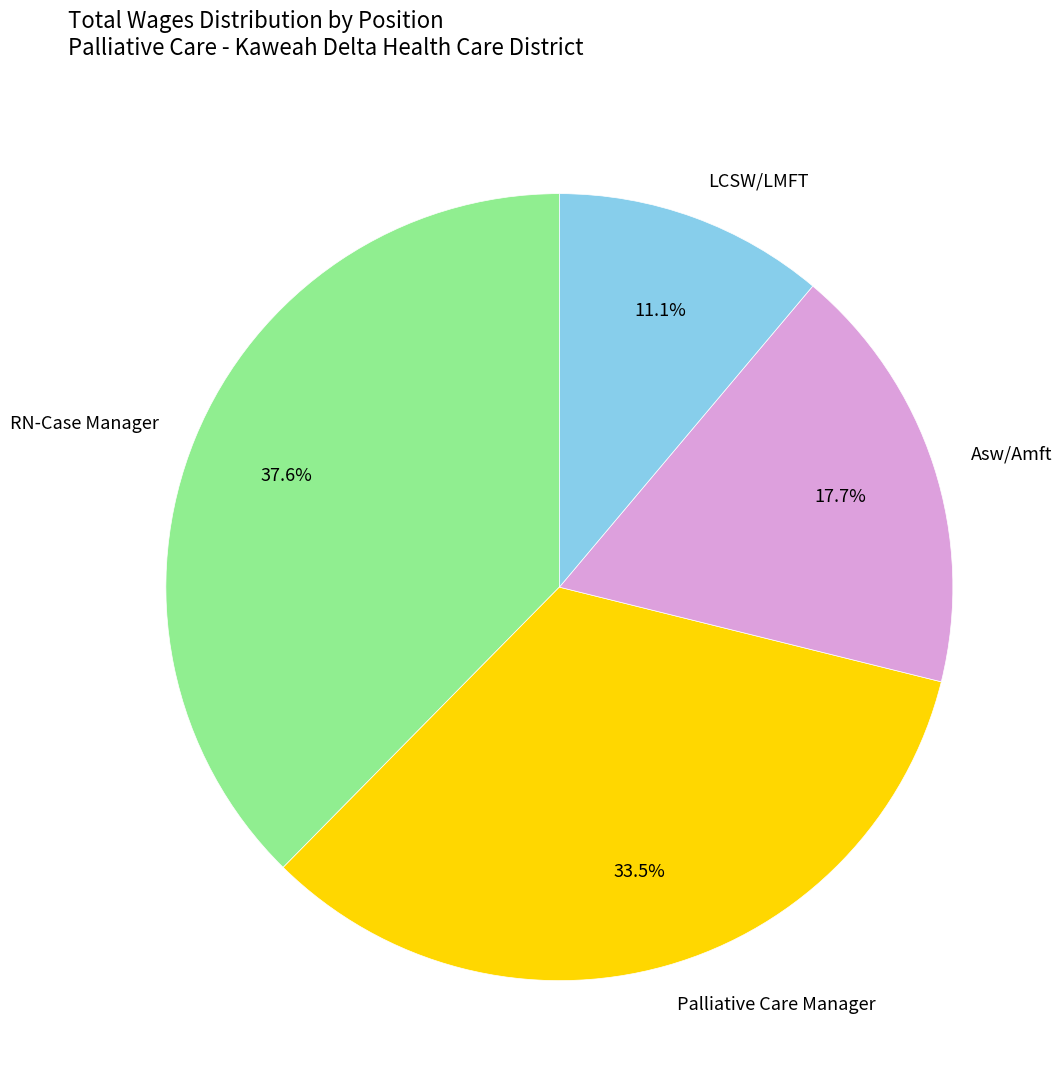

How many segments does this pie chart have?

4